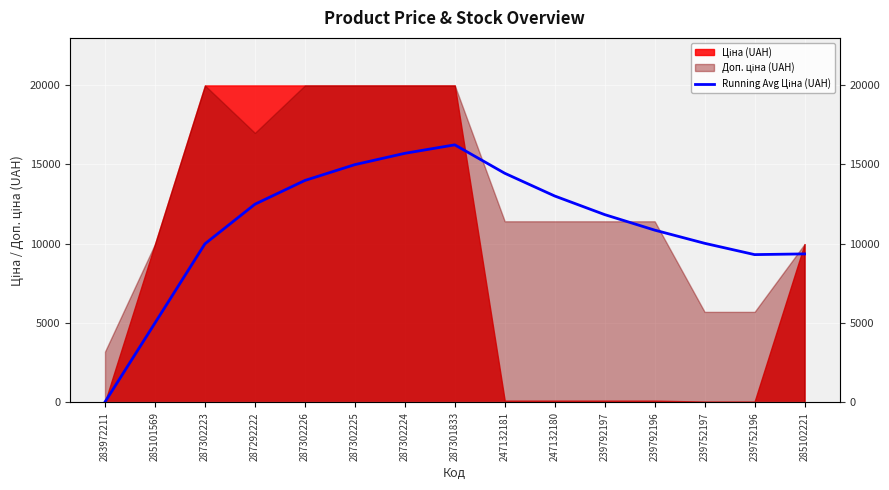

The value at 239752196 is 12344.4. True or false?

False